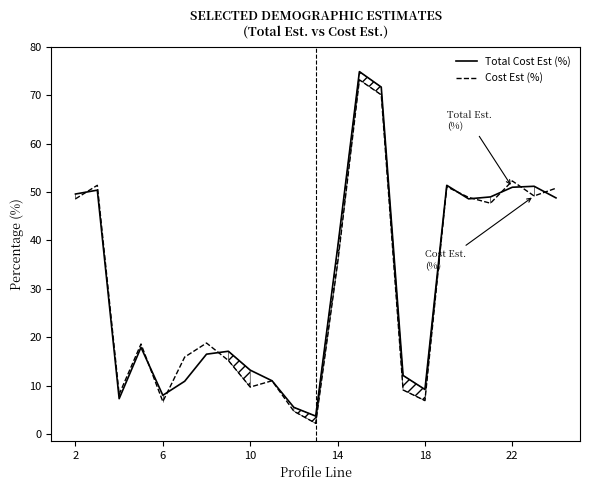

Which series has the widest spread of values?

Total Cost Est (%)